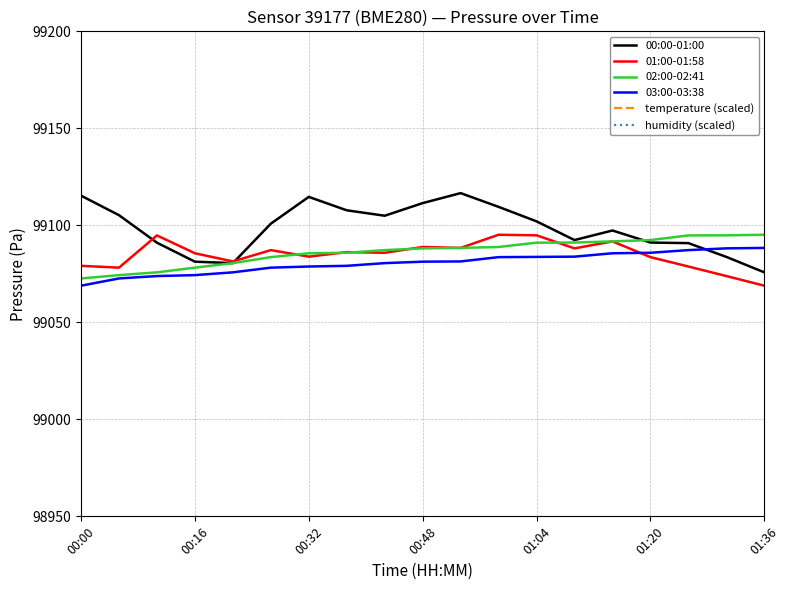

Is it true that 02:00-02:41 equals 54349.0 at 01:20?

False